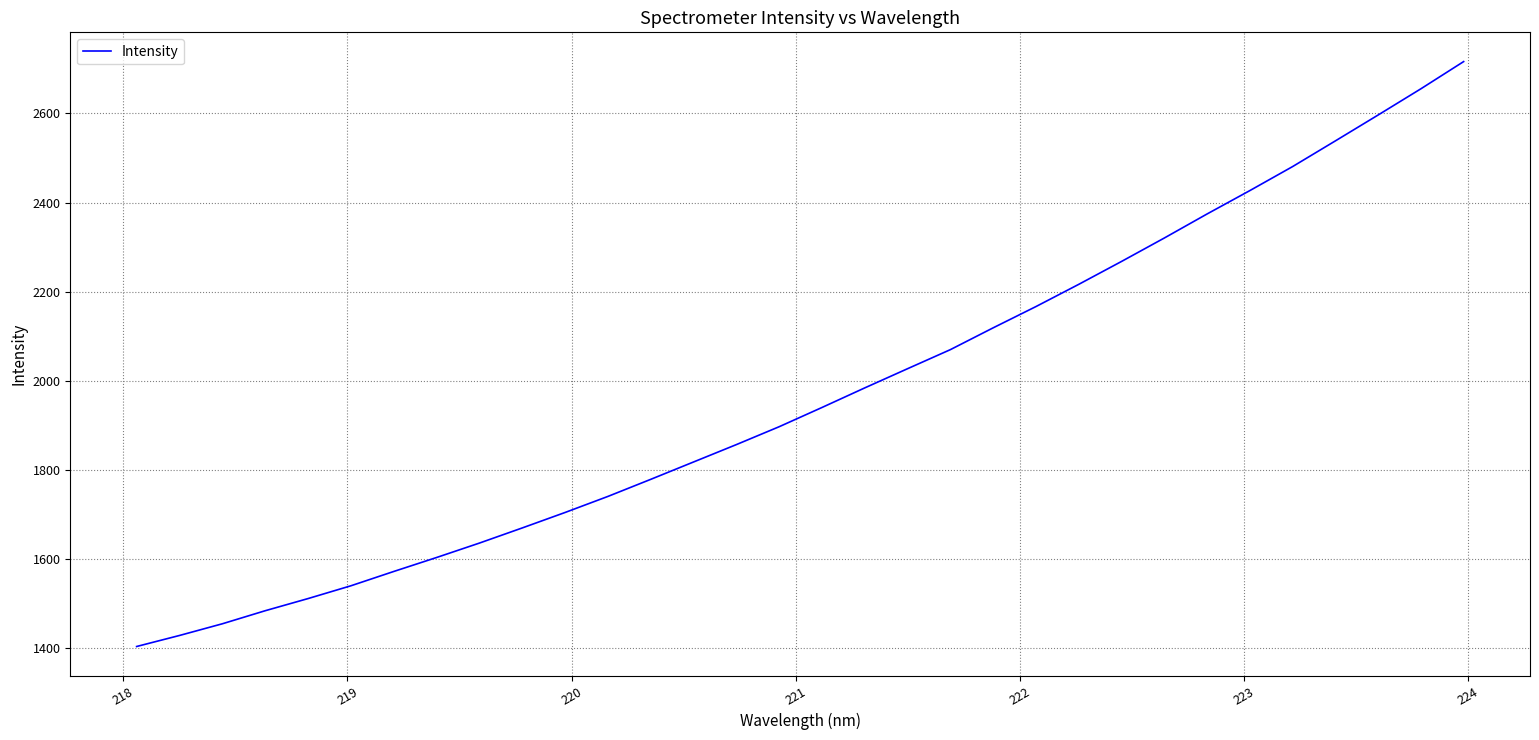

What is the difference between the maximum and minimum values?

1312.4